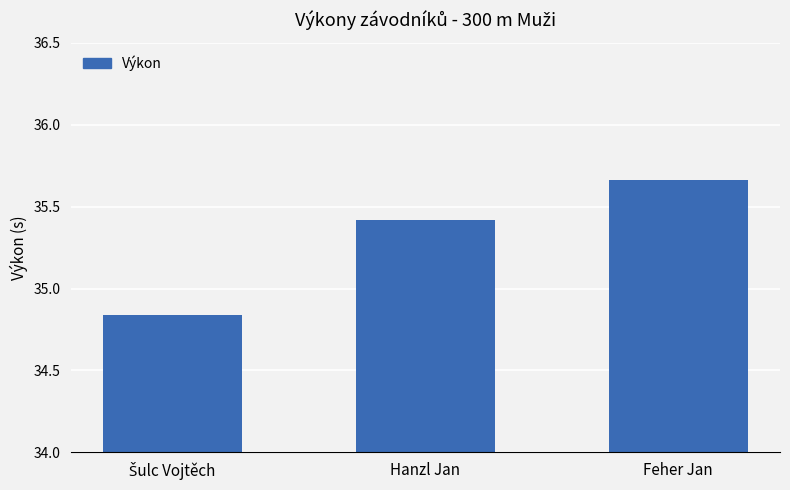

How many values exceed 35?

2